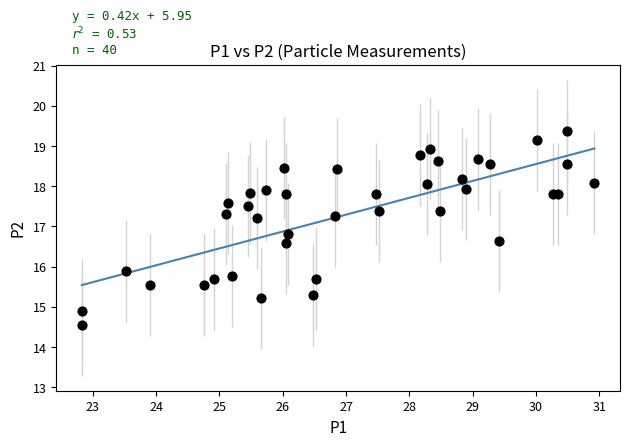

What Y value in the scatter plot is closest to 16?

15.9